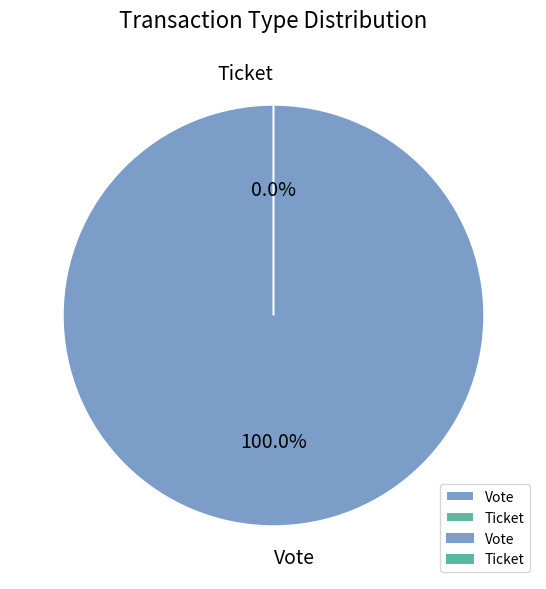

How much of the chart is everything except Ticket?

100.0%